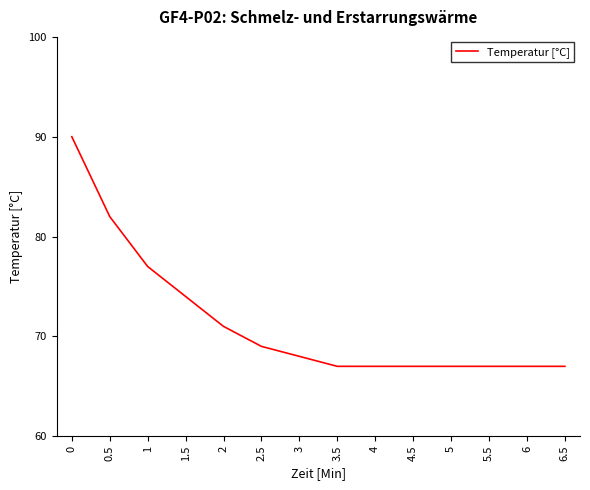

What position from the right is 0?

14